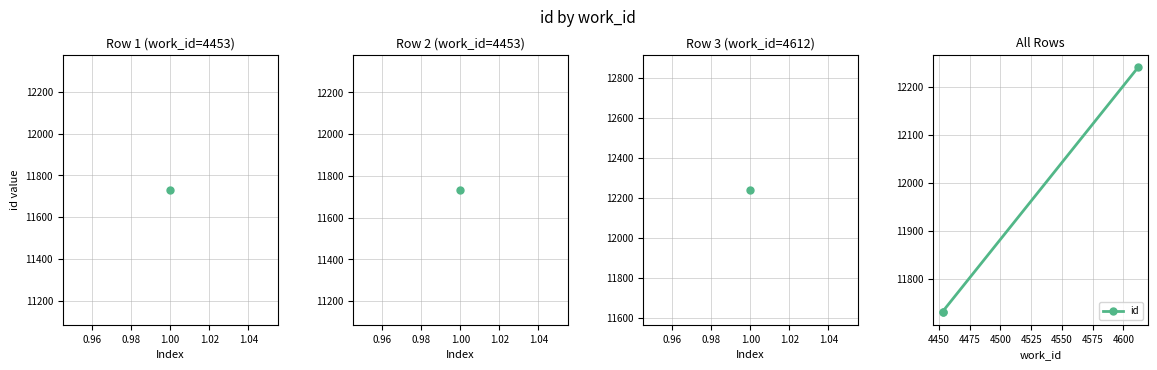

How many lines are shown in the chart?

1